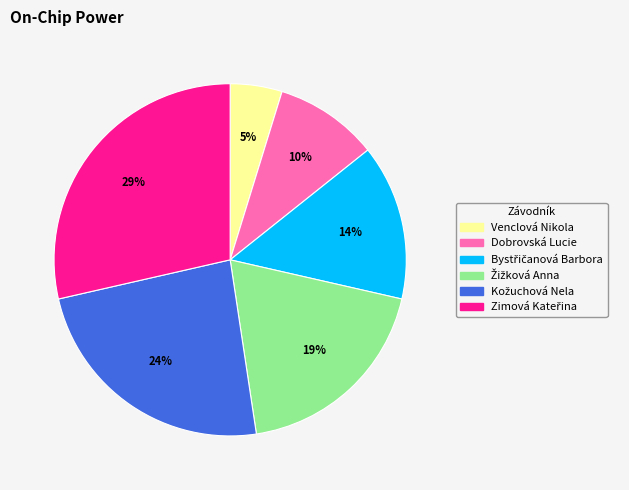

To the nearest percent, what percentage of the pie is Venclová Nikola?

5%